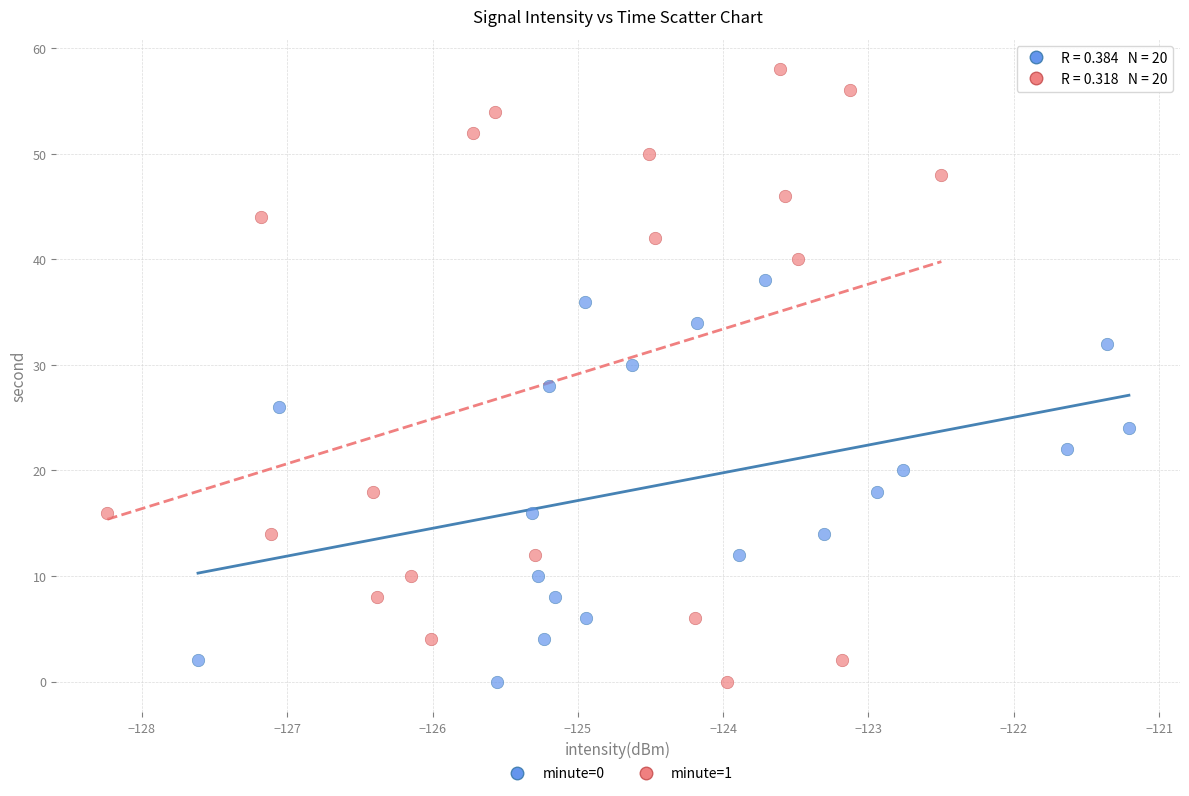

What are all the series names shown in the legend?

minute=0, minute=1